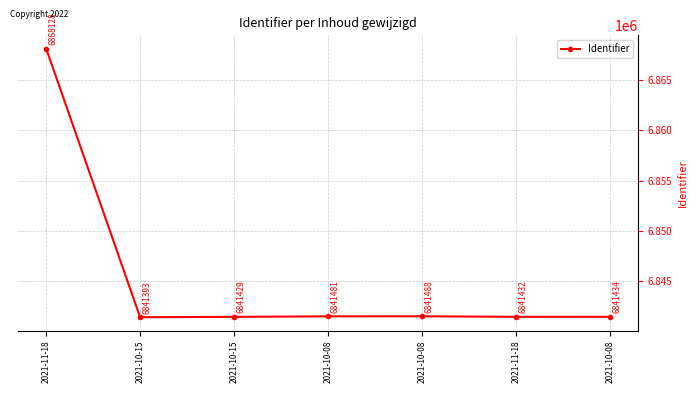

How many series are shown in this chart?

1